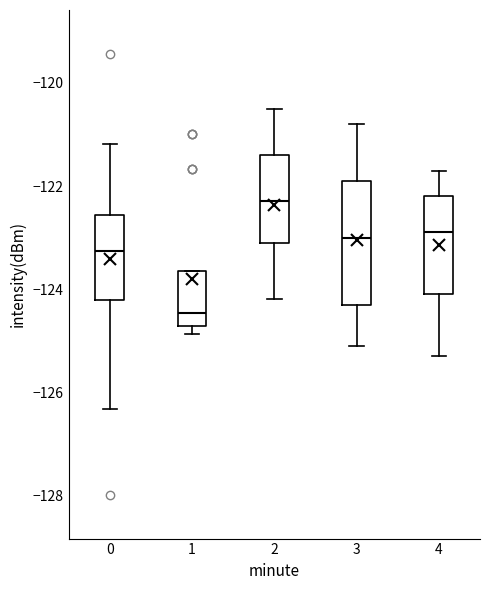

Where does the upper whisker of the box at x = 3 end on the y-axis? The values are not printed on the chart, so give them approximately, as read against the axis.

-120.8